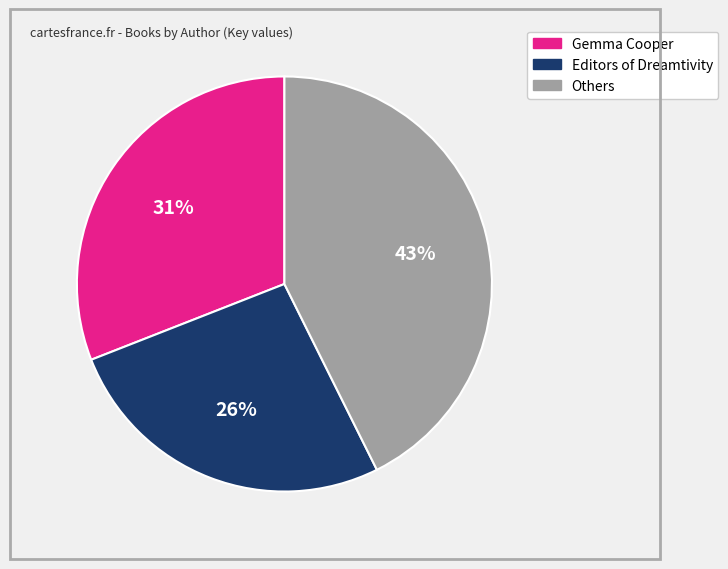

Is there any slice that represents more than half of the pie?

No